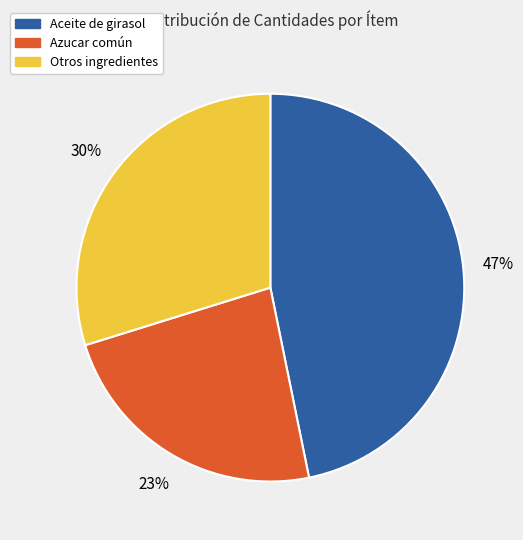

Does any single category account for the majority?

No